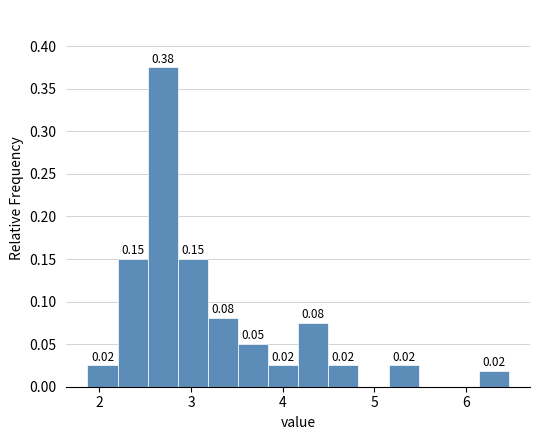

Around what value on the x-axis is the tallest bar? Give the approximate position of its centre, as read against the axis.

2.7